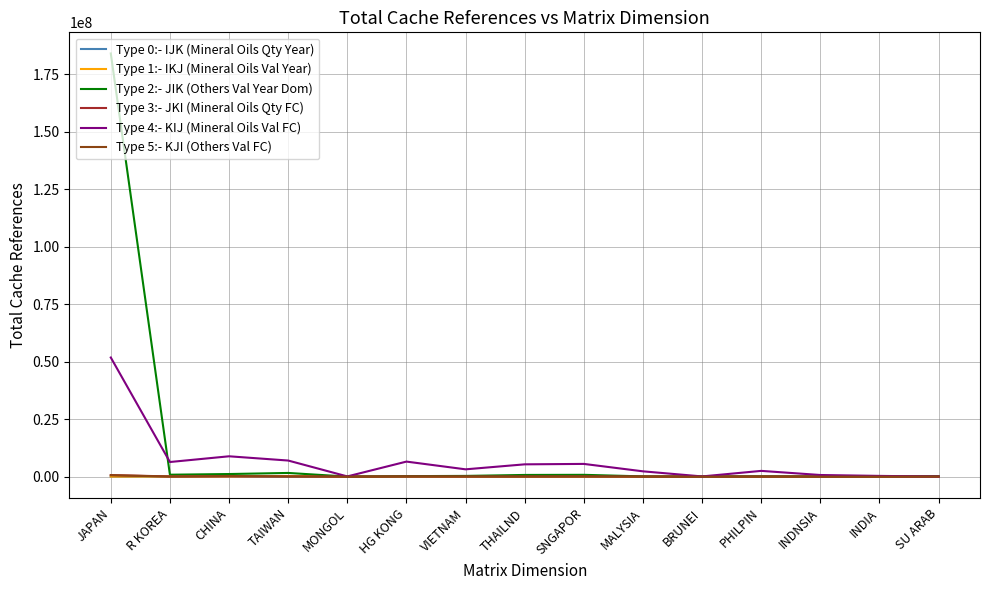

Which series has the largest range (max minus min)?

Type 2:- JIK (Others Val Year Dom)